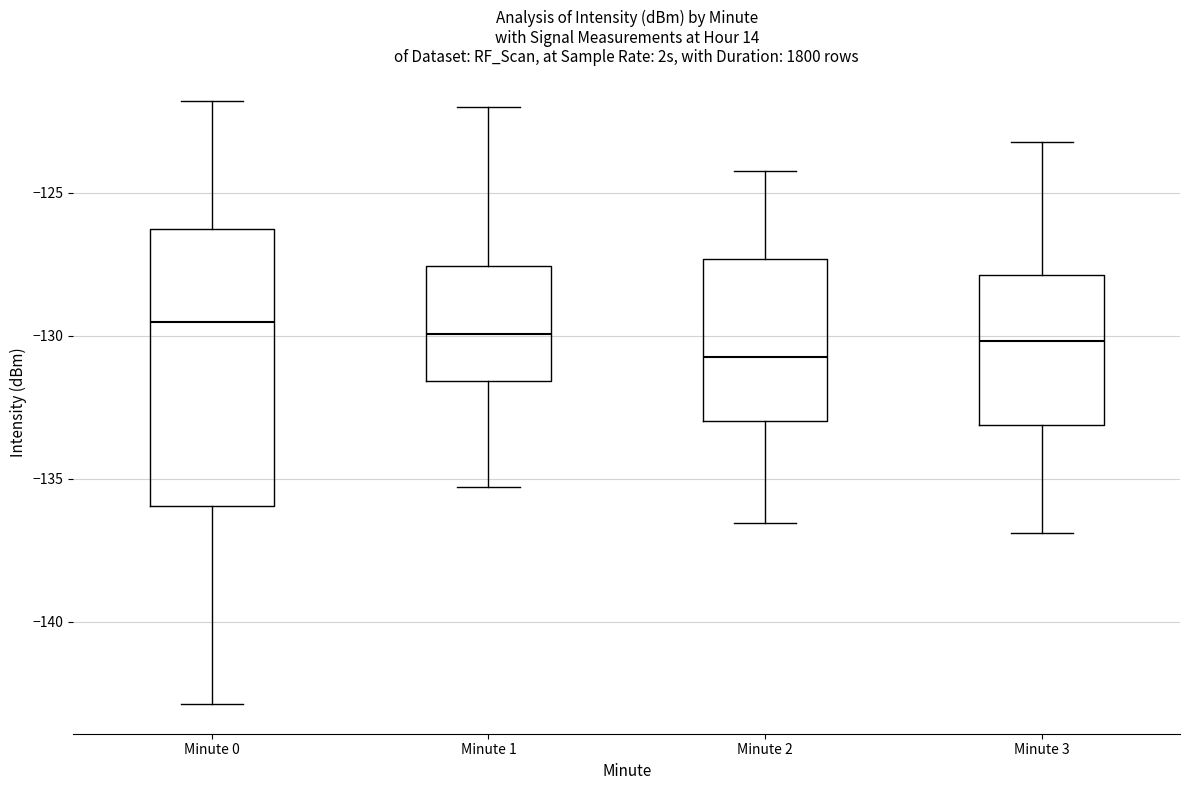

Reading left to right, transcribe this box plot: for each box, give where its median line is, the range the box spans, and where its two whiskers end, as read against the y-axis. The values are not printed on the chart, so give them approximately, as read against the axis.

Minute 0: median -129.5, box -136.0 to -126.5, whiskers -143.0 to -122.0
Minute 1: median -130.0, box -131.5 to -127.5, whiskers -135.5 to -122.0
Minute 2: median -130.5, box -133.0 to -127.5, whiskers -136.5 to -124.0
Minute 3: median -130.0, box -133.0 to -128.0, whiskers -137.0 to -123.0